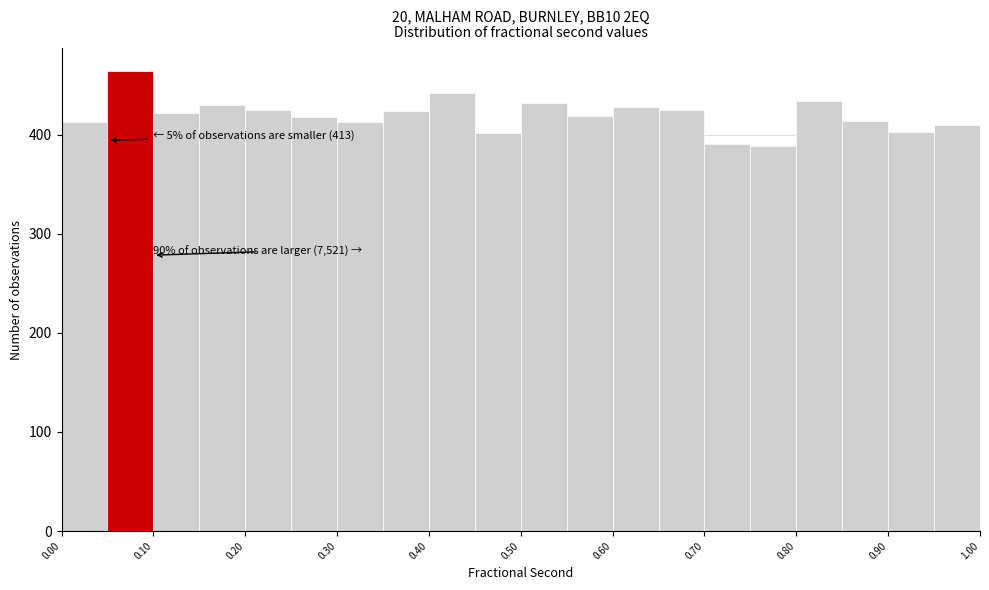

Which range on the x-axis has the tallest bar?

0.05 to 0.10